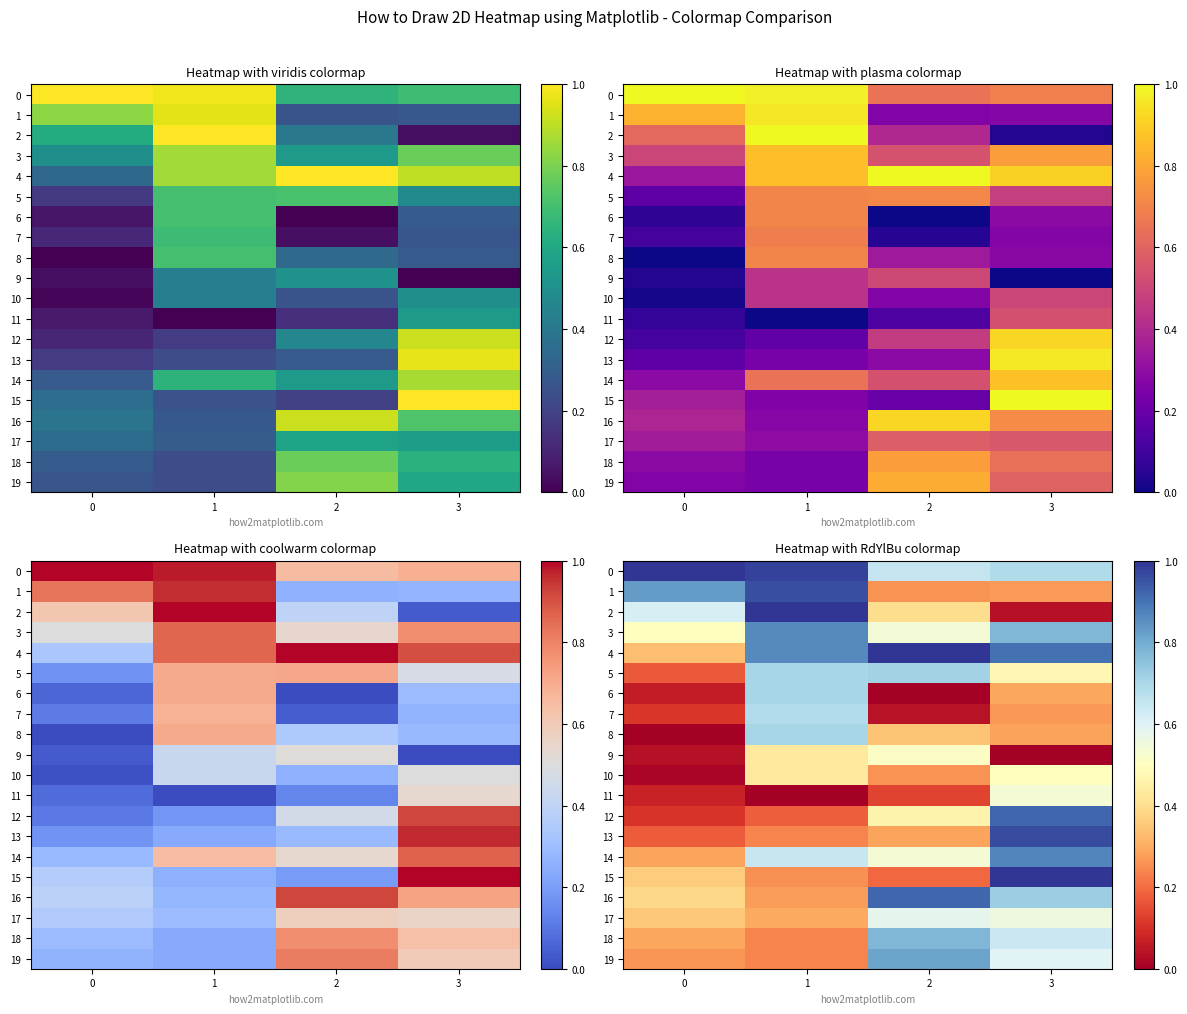

Rank the categories by 8 value from highest to lowest.

1, 2, 3, 0